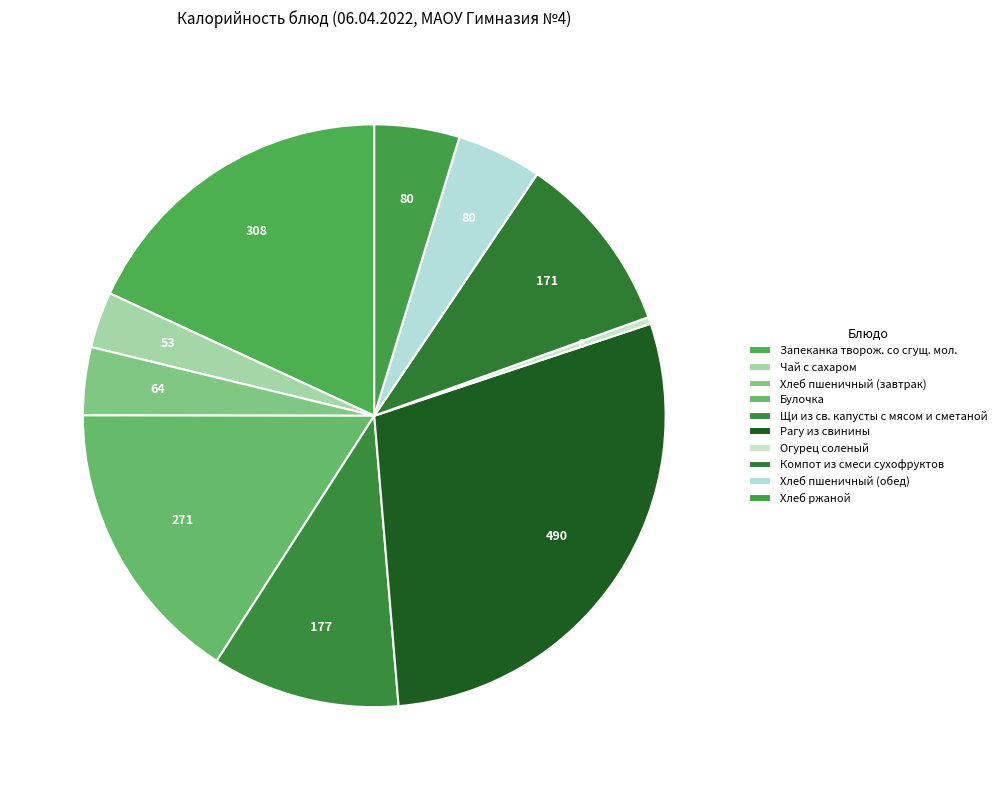

Does Рагу из свинины represent more than half of the total?

No